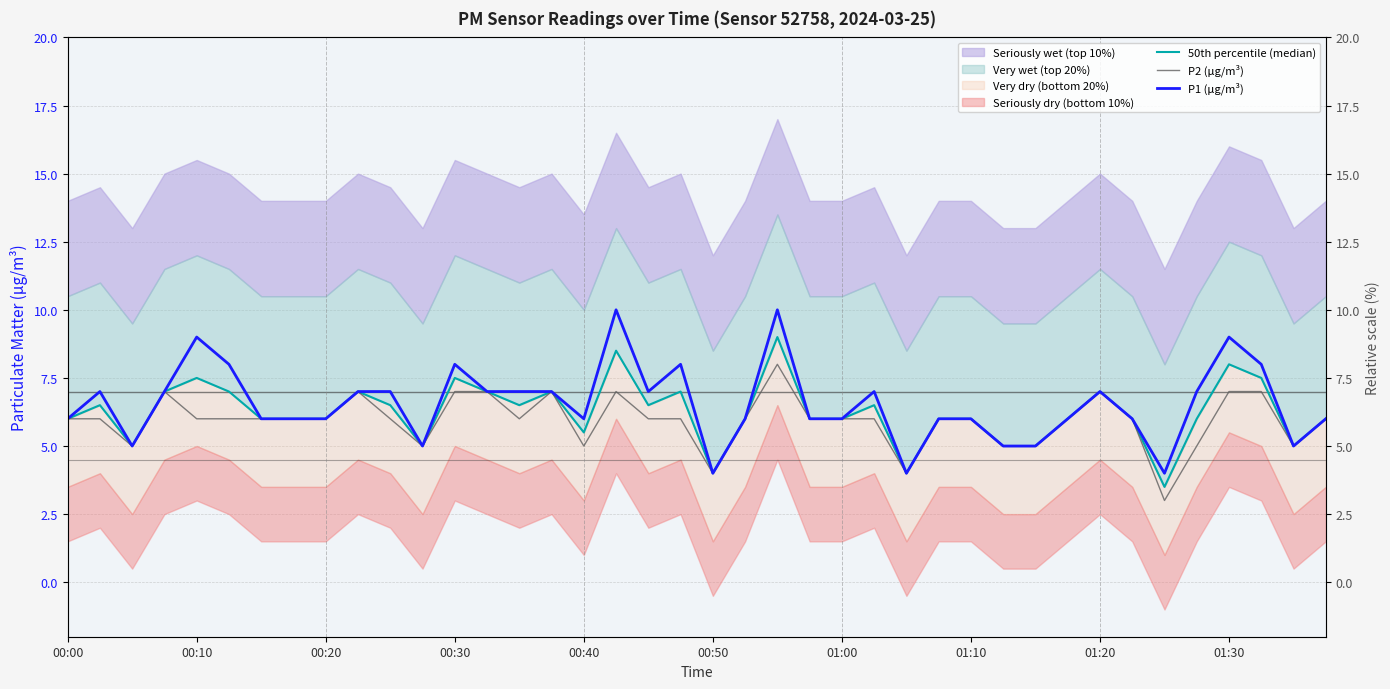

What value does the P1 (μg/m³) series have at 11?

5.0